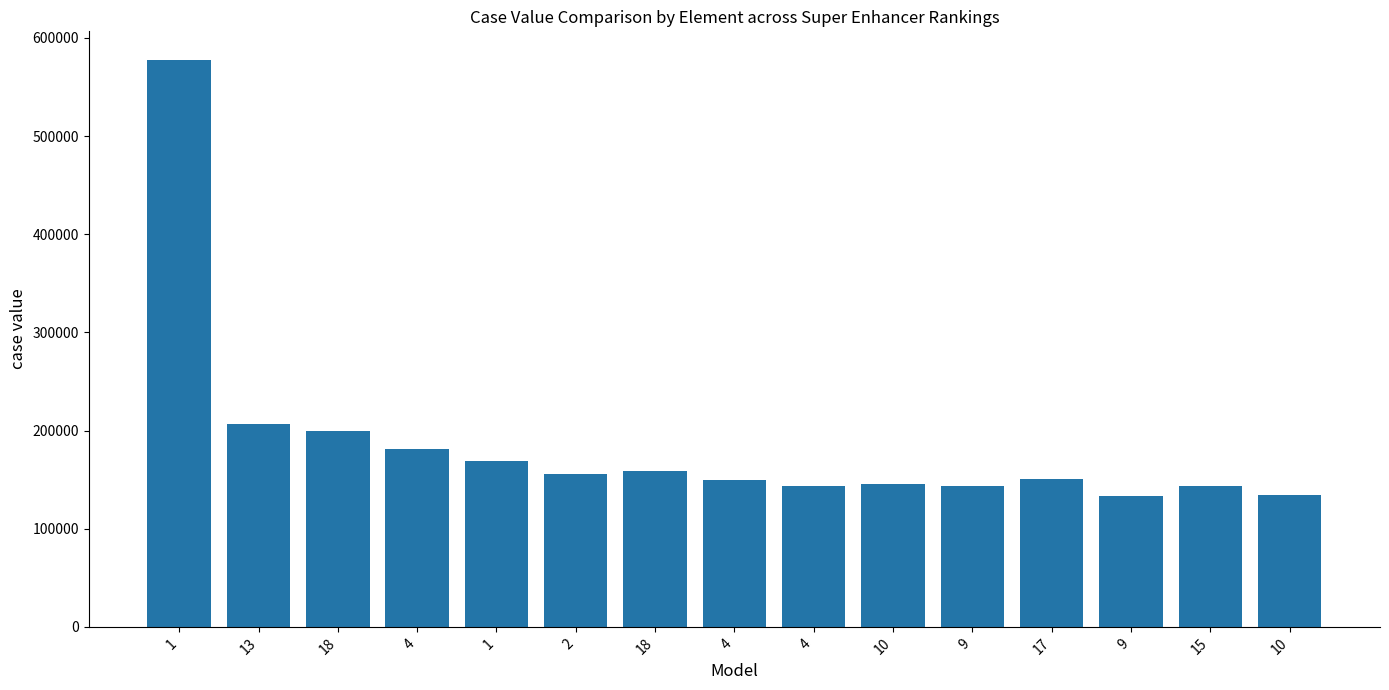

At which label is the value closest to 355602?

13